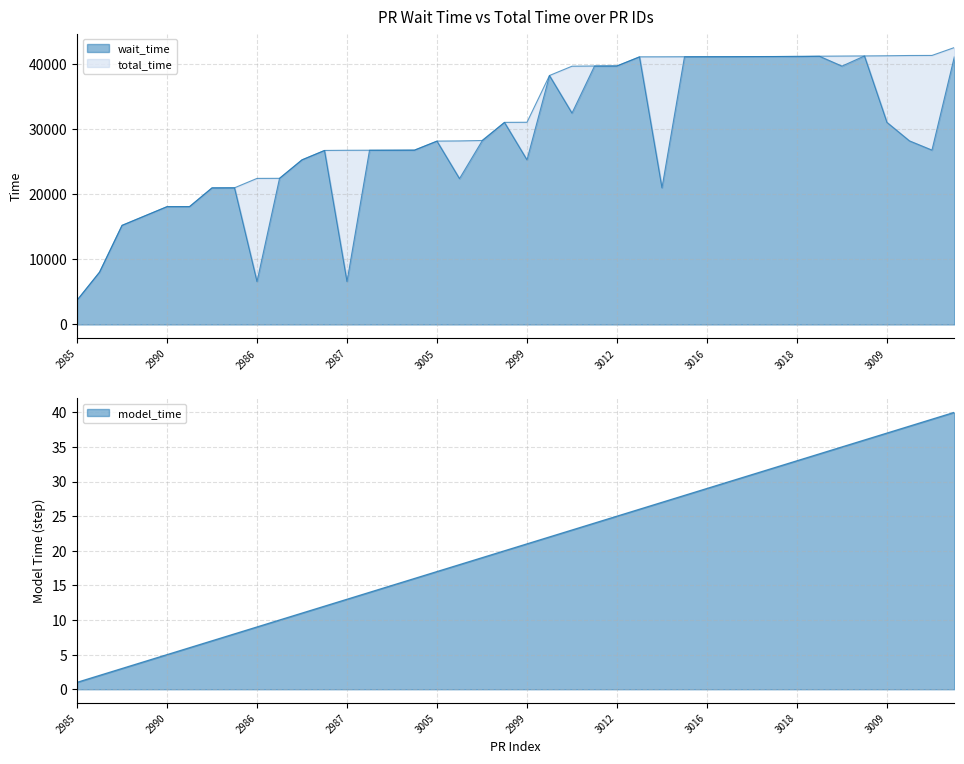

Rank the categories by total_time value from lowest to highest.

2985, 2988, 2989, 2992, 2990, 2991, 2993, 2994, 2986, 2997, 2998, 3000, 2987, 3001, 3002, 3003, 3005, 2996, 3006, 3008, 2999, 3020, 3013, 3011, 3012, 3014, 2995, 3015, 3016, 3017, 3019, 3021, 3018, 3023, 3010, 3024, 3009, 3007, 3004, 3022